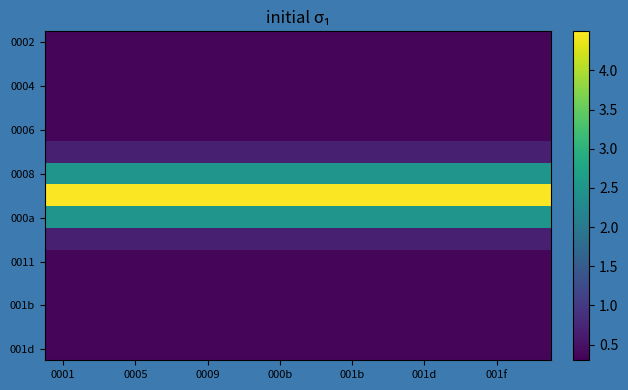

How many distinct data groups are displayed?

15